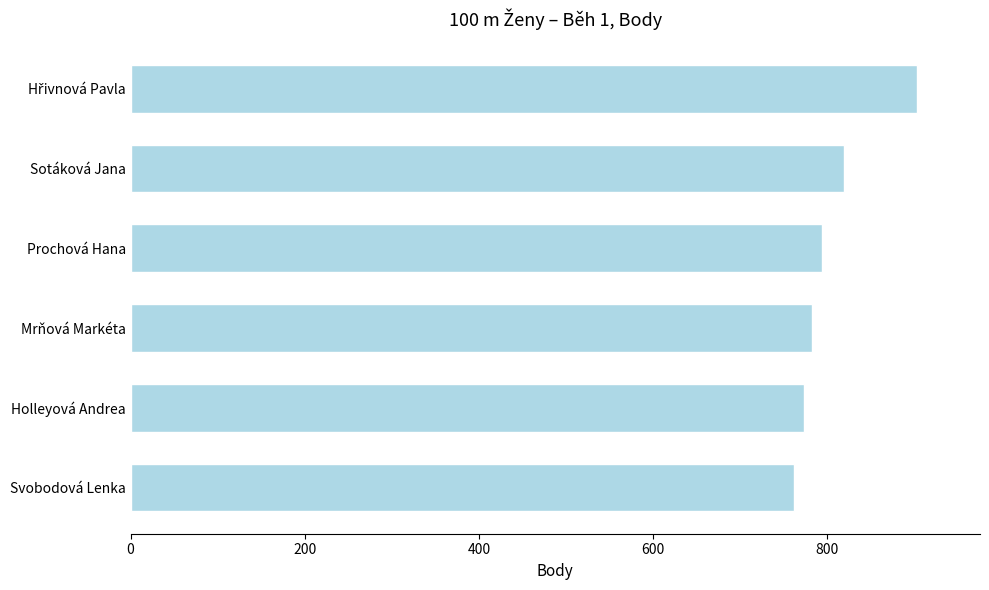

What is the difference between the maximum and minimum values?

141